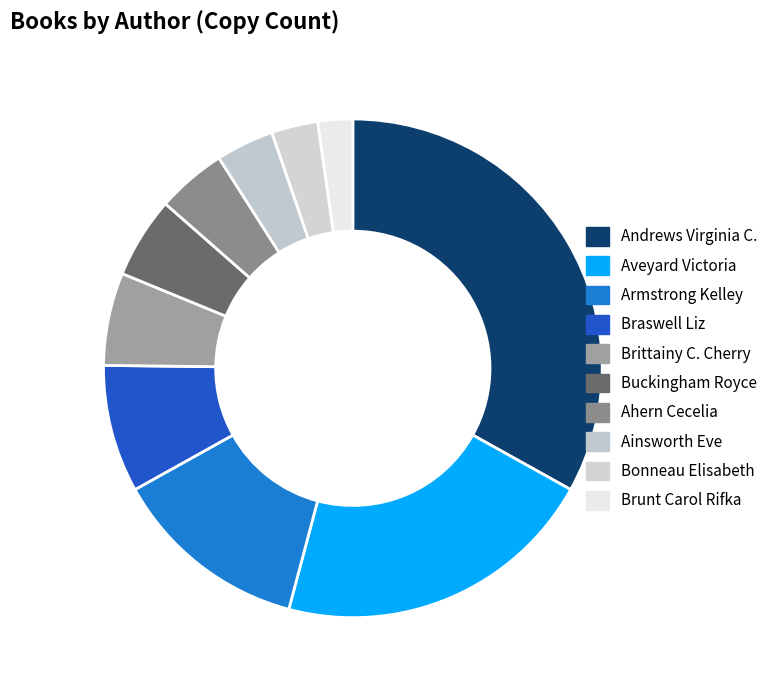

Count the number of slices in the pie.

10